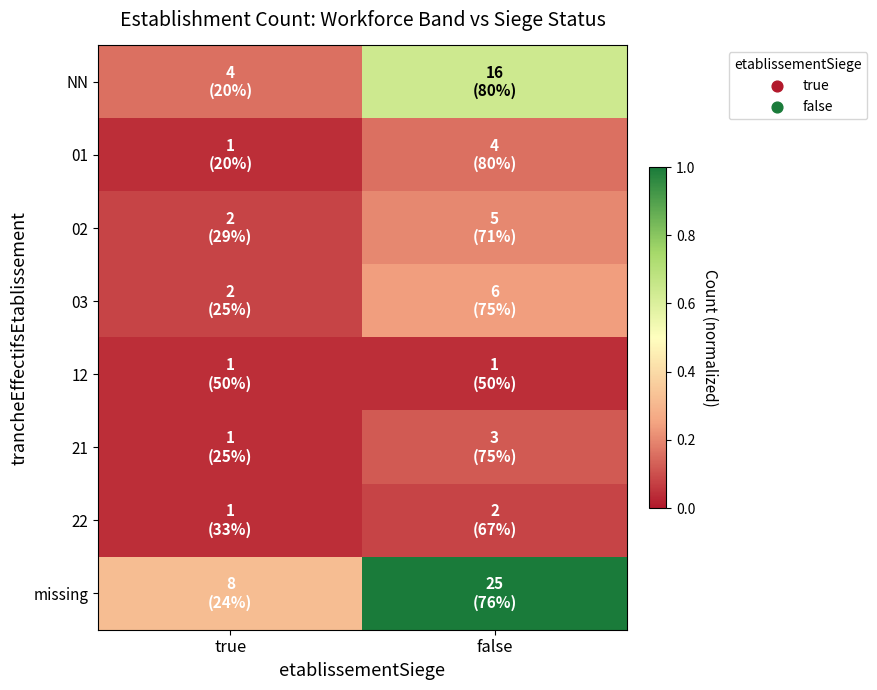

Which label corresponds to the largest value in the chart?

false